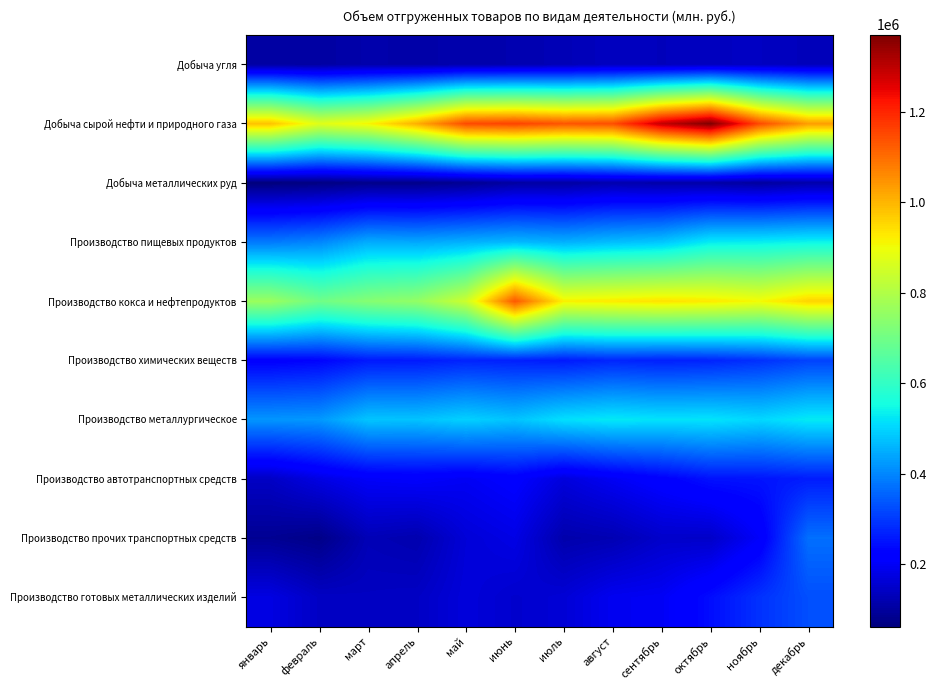

At which category does the chart reach its minimum across all series?

январь